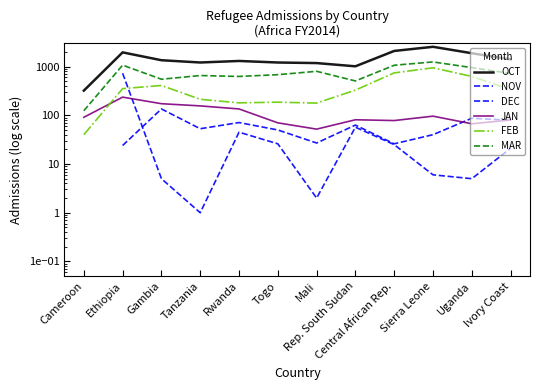

At which category does NOV reach its first local valley?

Tanzania